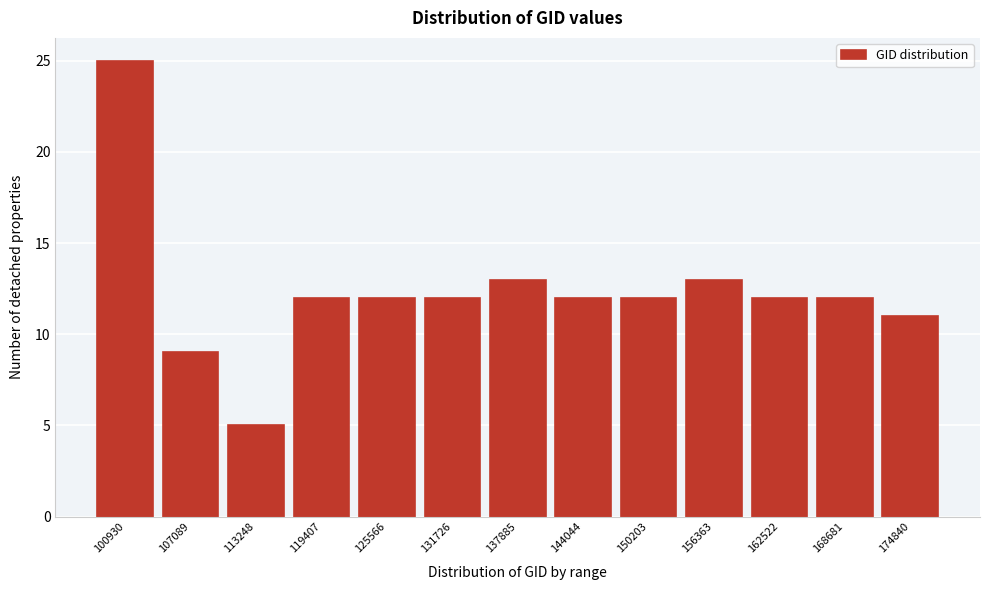

Reading right to left, extract all data points from this chart.

174840=11	168681=12	162522=12	156363=13	150203=12	144044=12	137885=13	131726=12	125566=12	119407=12	113248=5	107089=9	100930=25